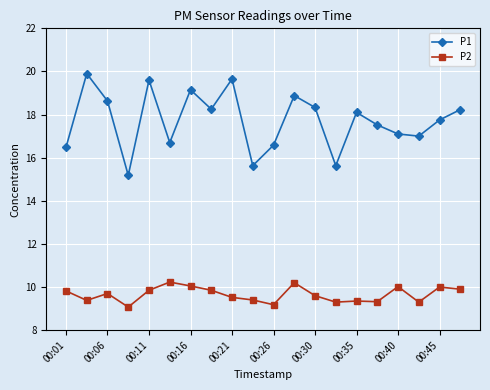

What is the maximum value for P2?

10.2